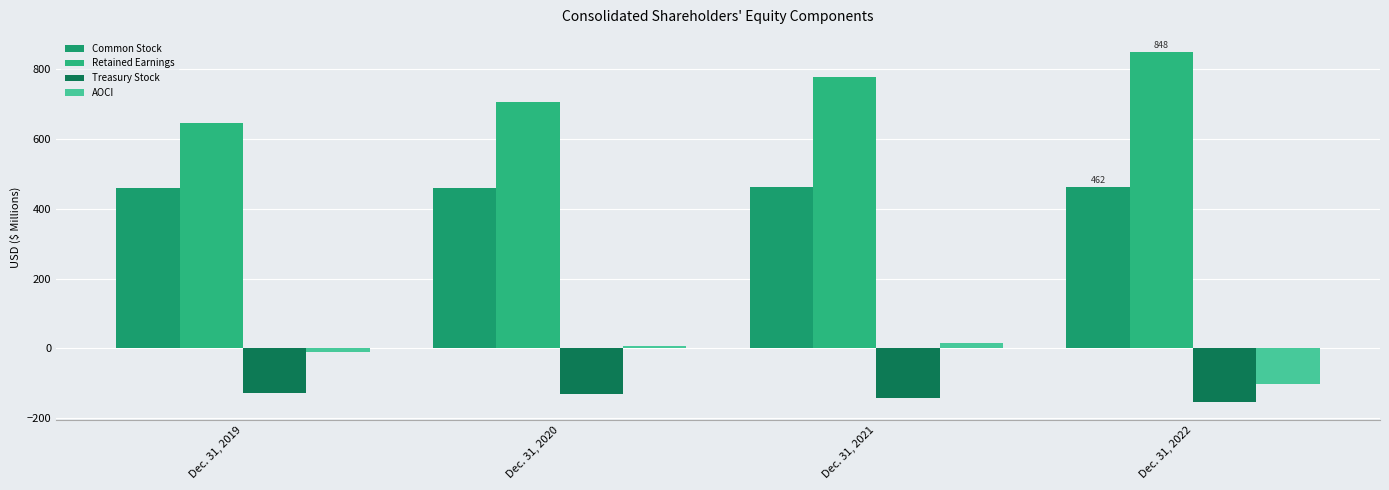

What is the sum of all Treasury Stock values?

-555.9